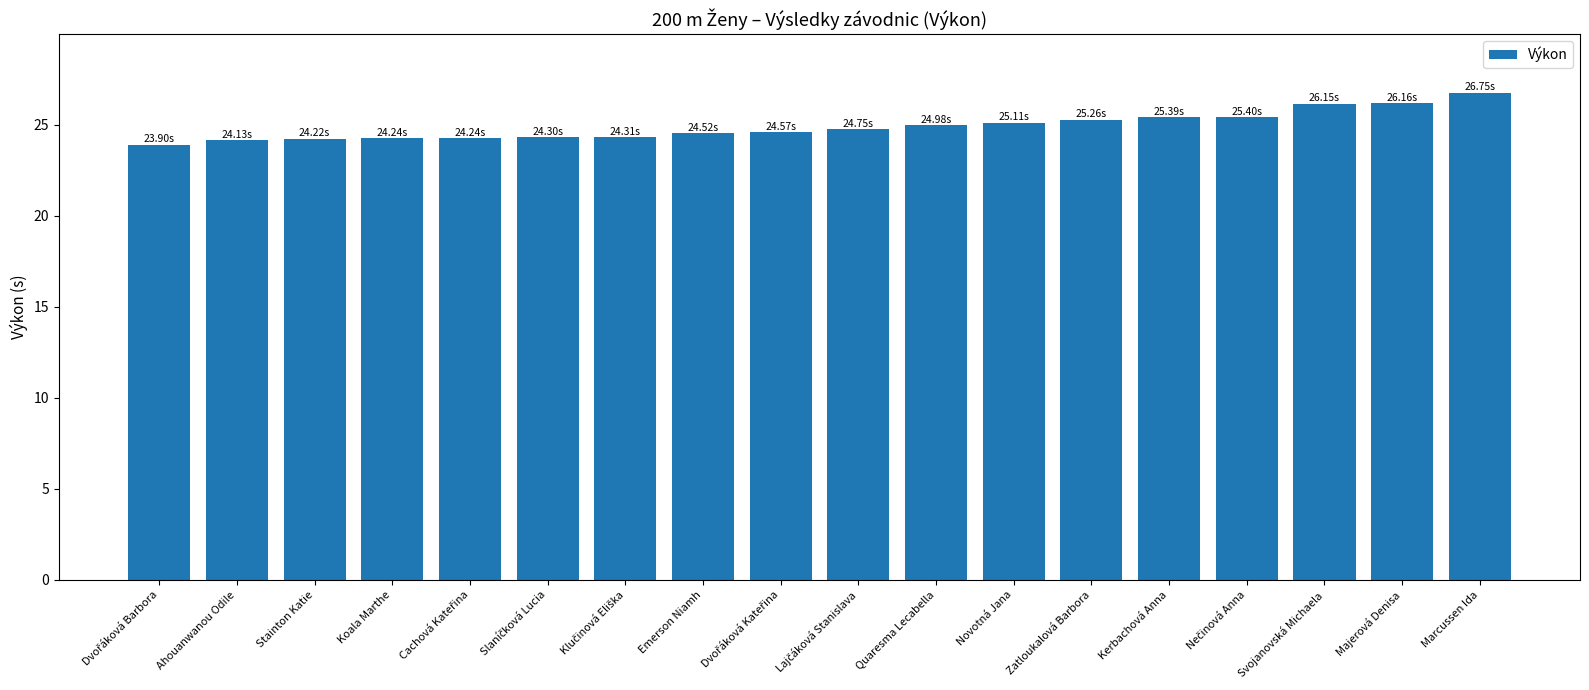

What is the label of the 6th bar from the right?

Zatloukalová Barbora